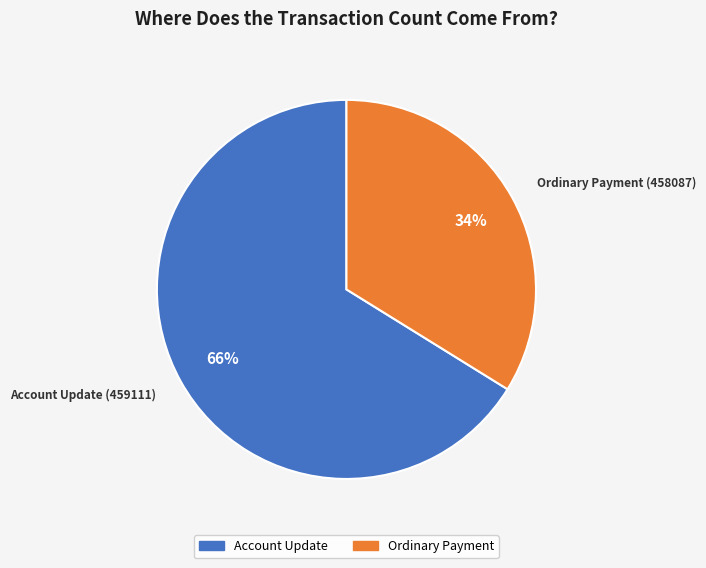

Which category accounts for the majority?

Account Update